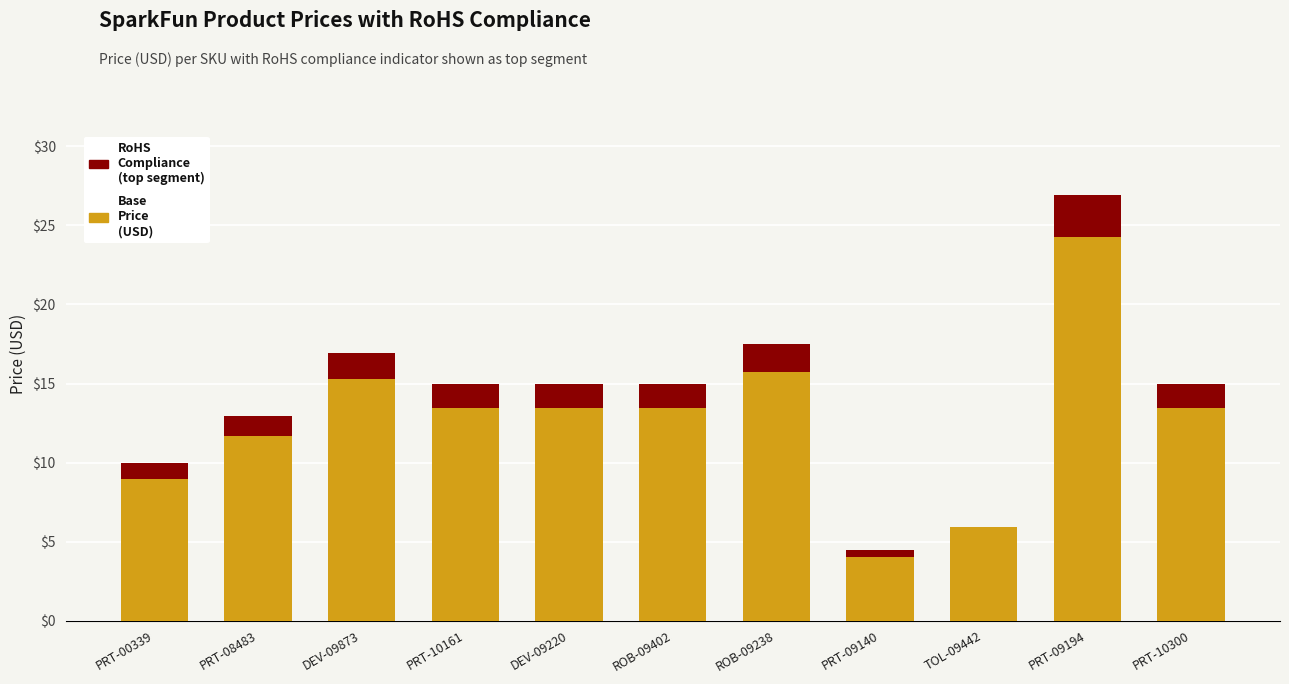

At which category is the sum across all series the highest?

PRT-09194